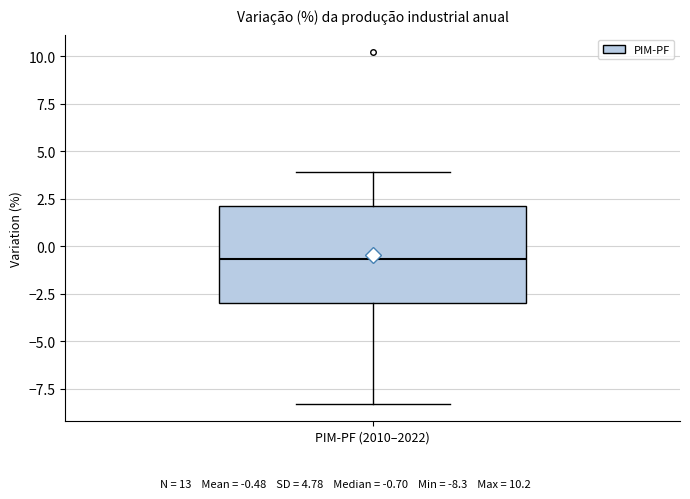

Transcribe this box plot: give where the median line is, the range the box spans, and where the two whiskers end, as read against the y-axis. The values are not printed on the chart, so give them approximately, as read against the axis.

median -0.5, box -3.0 to 2.0, whiskers -8.5 to 4.0